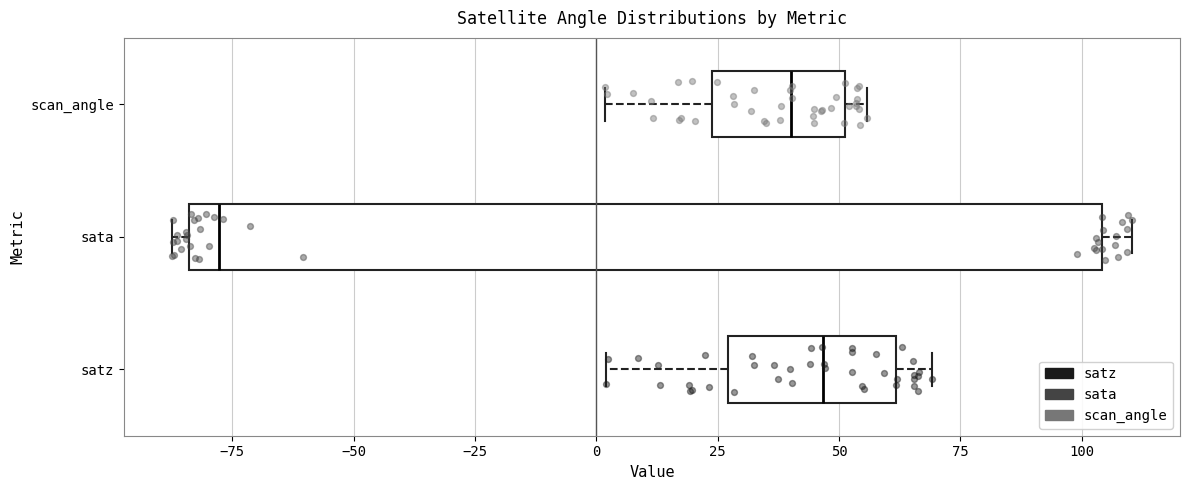

Which box is the widest, from its left edge to its right edge?

sata